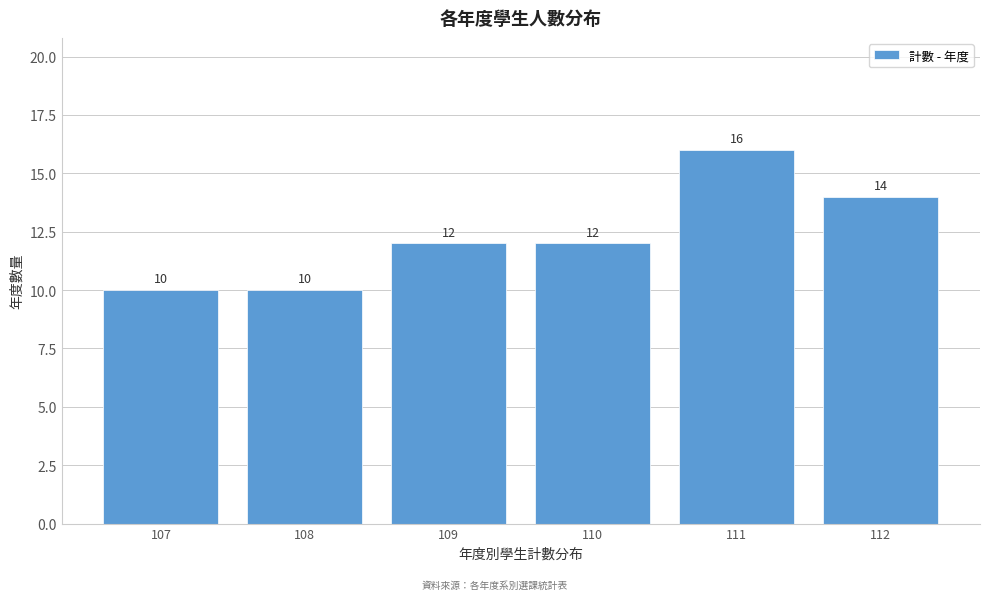

Reading left to right, what are all the values shown in this chart?

10	10	12	12	16	14